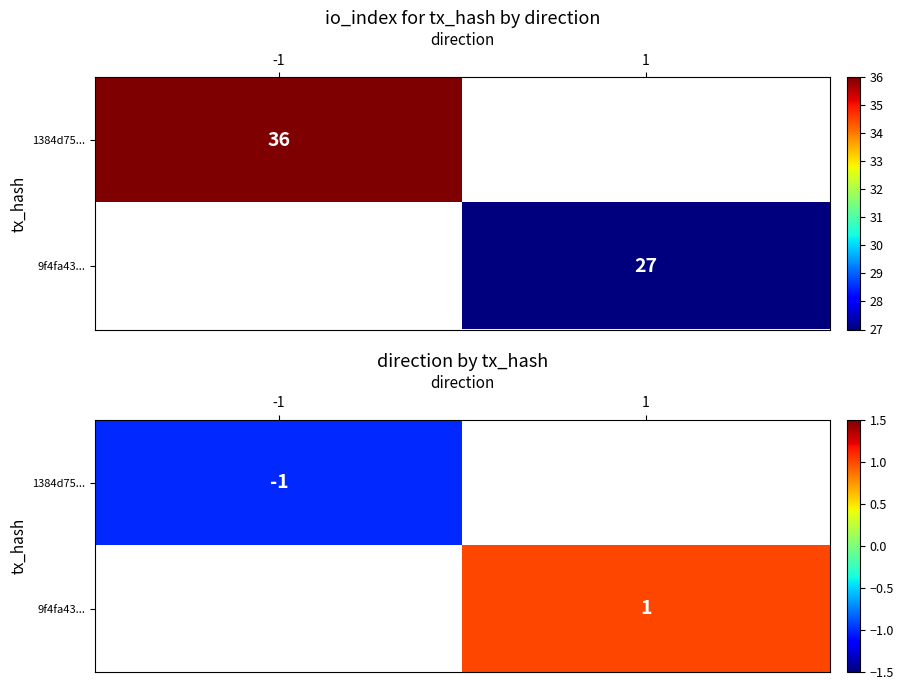

At which category is the sum across all series the highest?

1